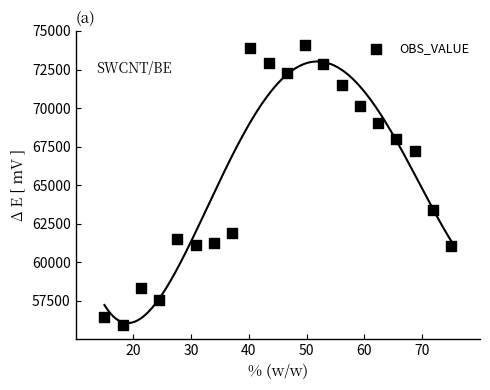

What is the range of Y values (max minus min)?

18190